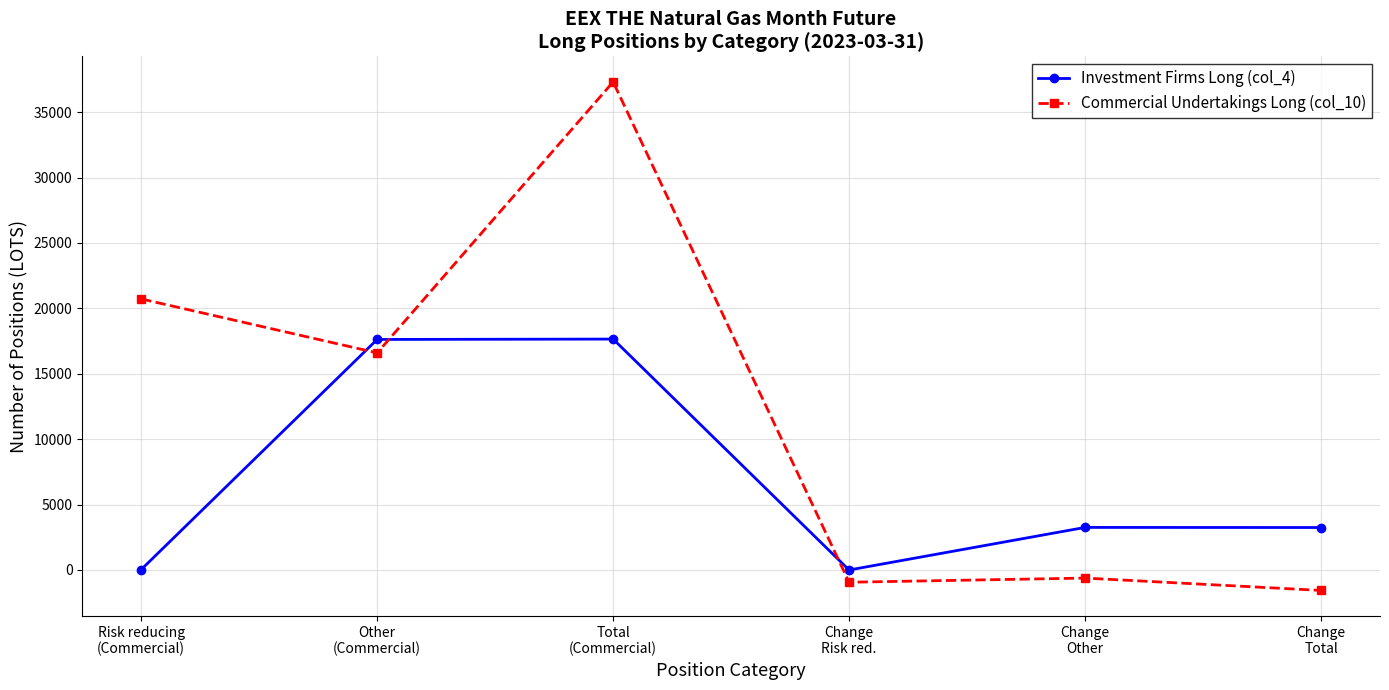

How many distinct data groups are displayed?

2